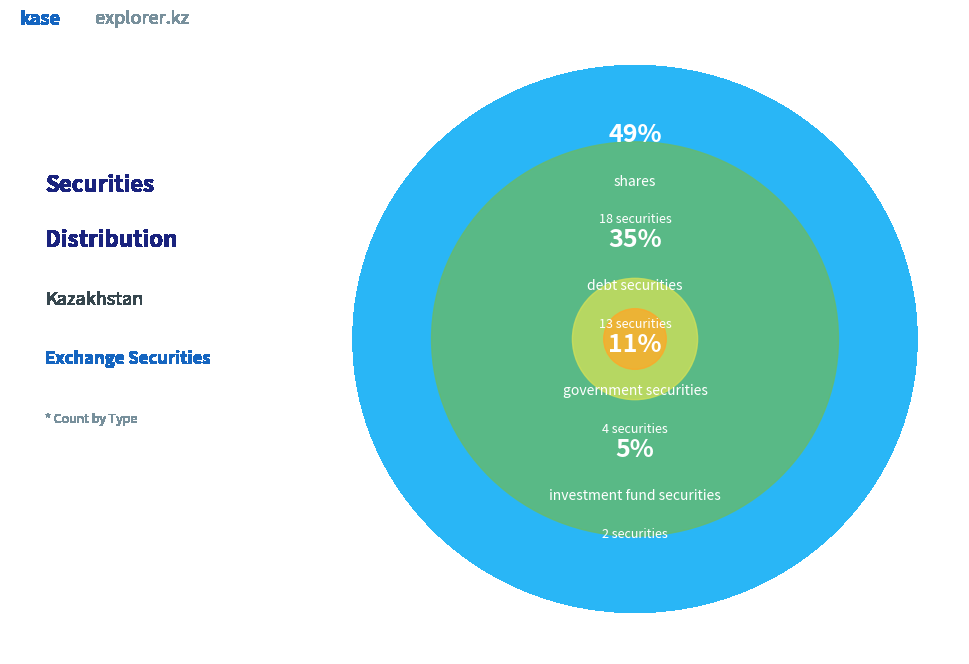

To the nearest percent, what portion does government securities represent?

11%